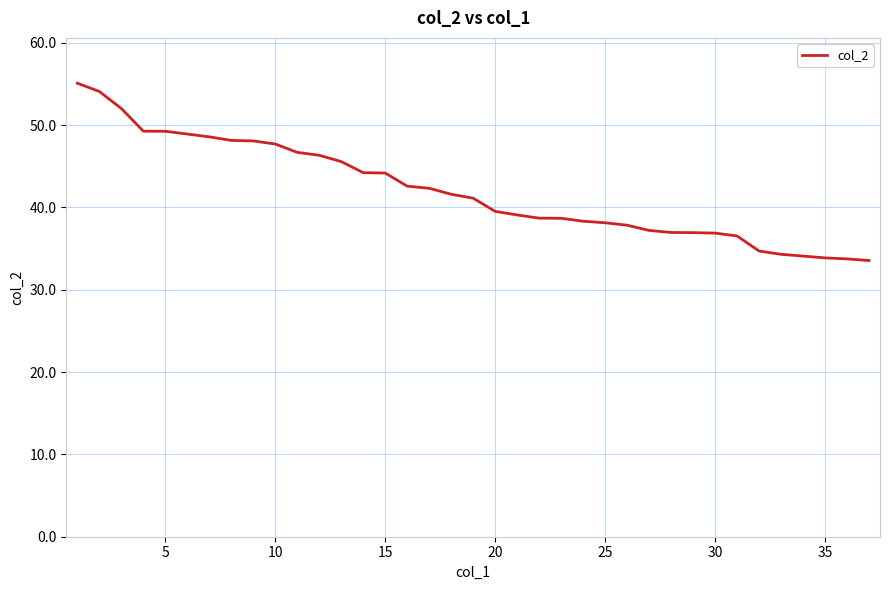

What is the difference between the maximum and minimum values?

21.5